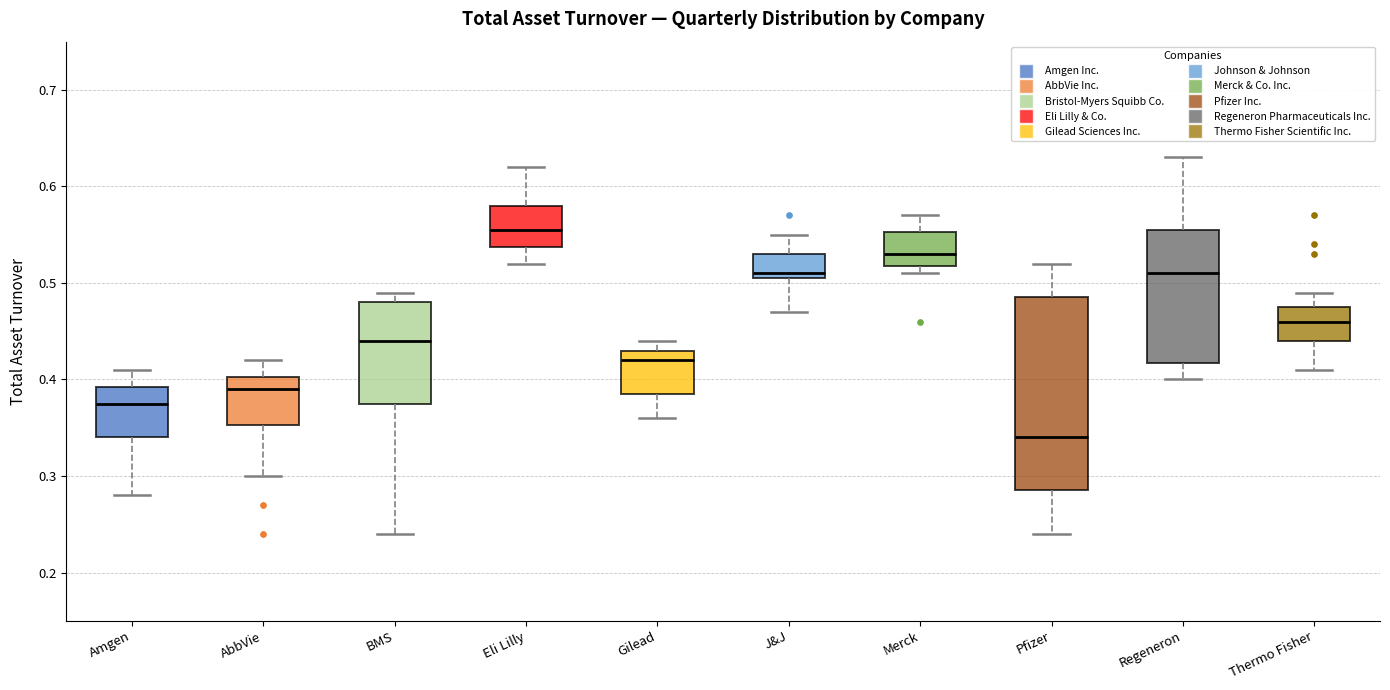

Which box's median line is the highest?

Eli Lilly